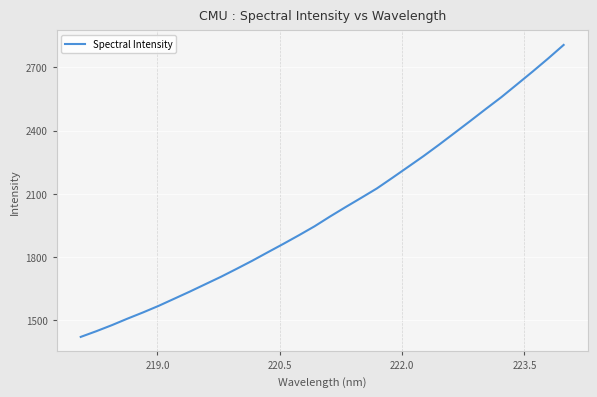

True or false: there are more than 2 points higher than both neighbors.

False